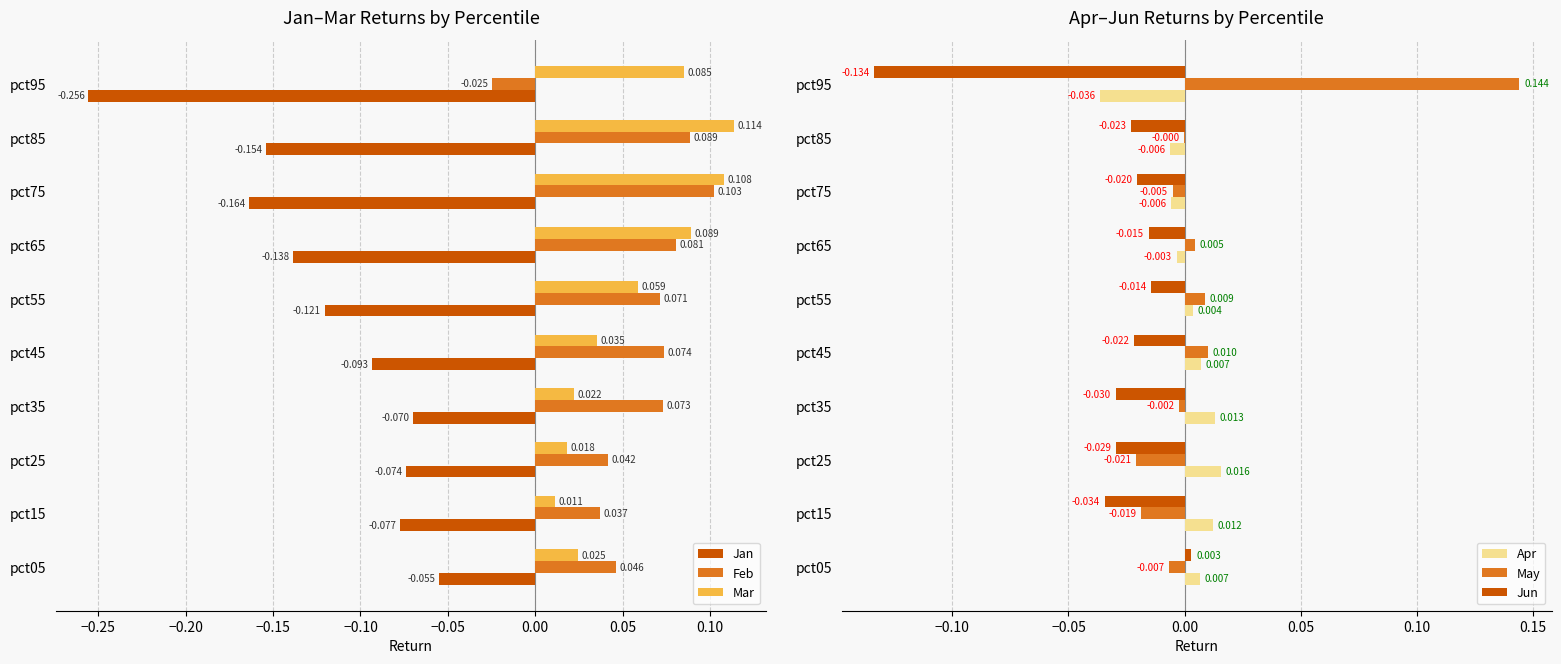

At which label does Feb reach its peak?

pct75